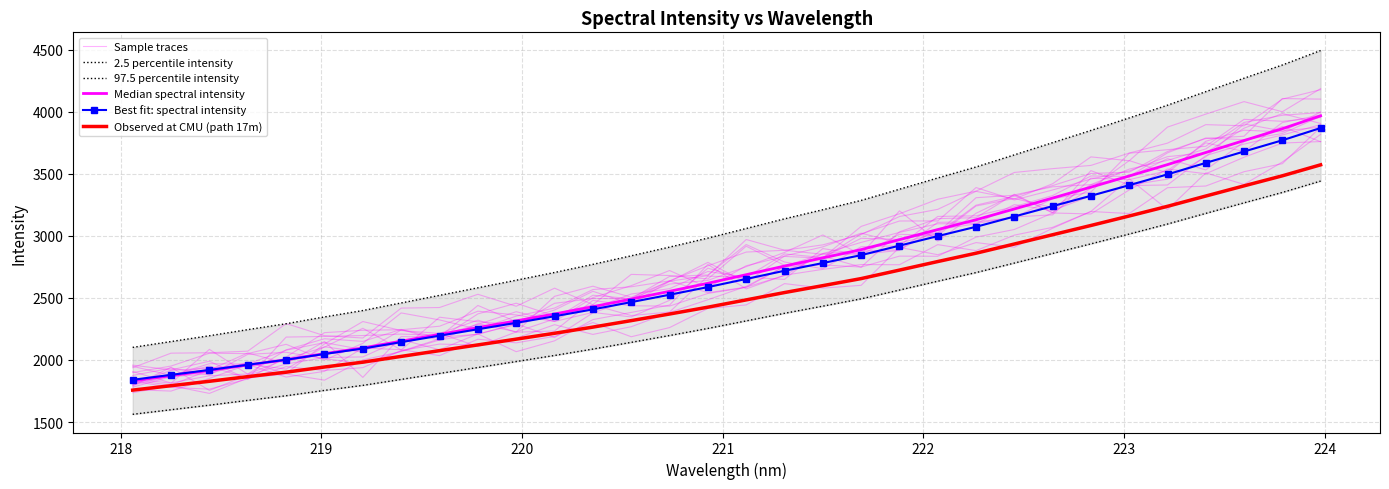

What is the highest value of the Median spectral intensity series?

3968.5